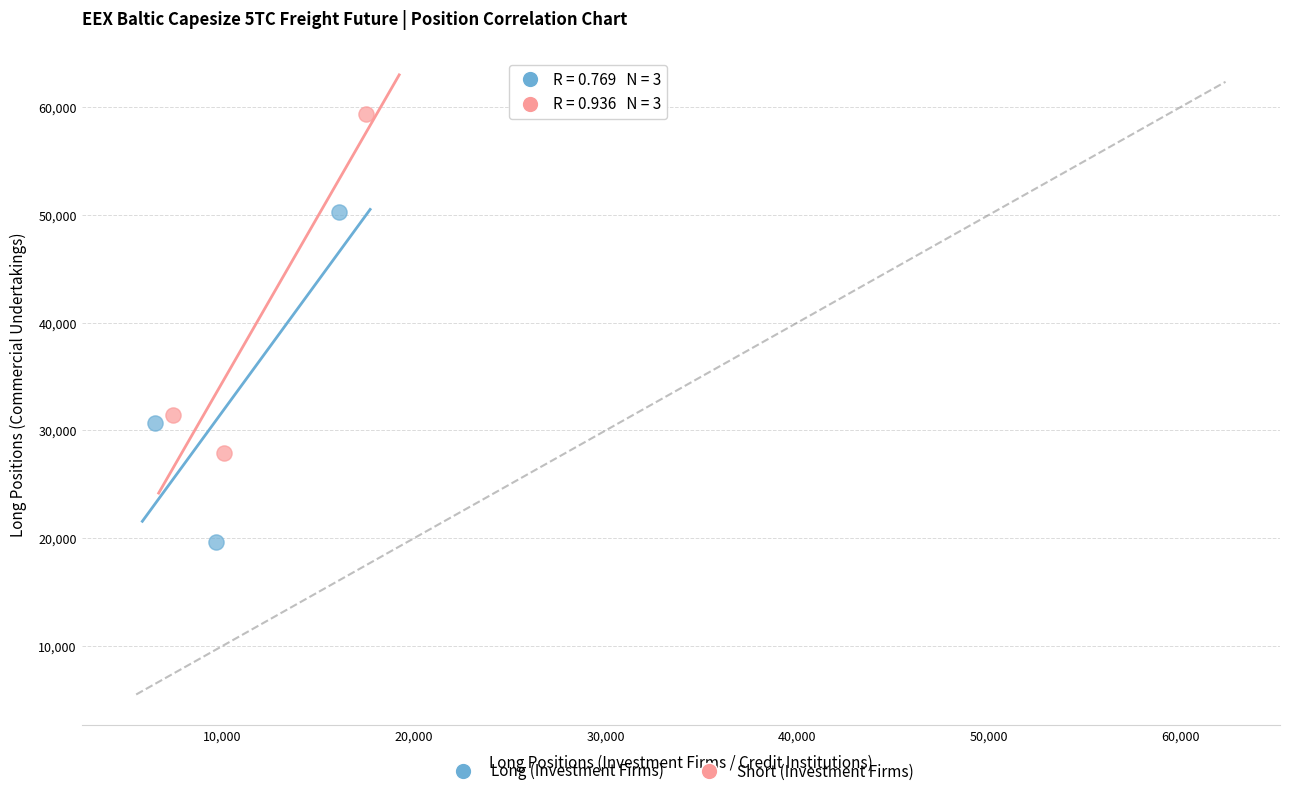

Which series has the widest spread of Y values?

Short (Investment Firms)